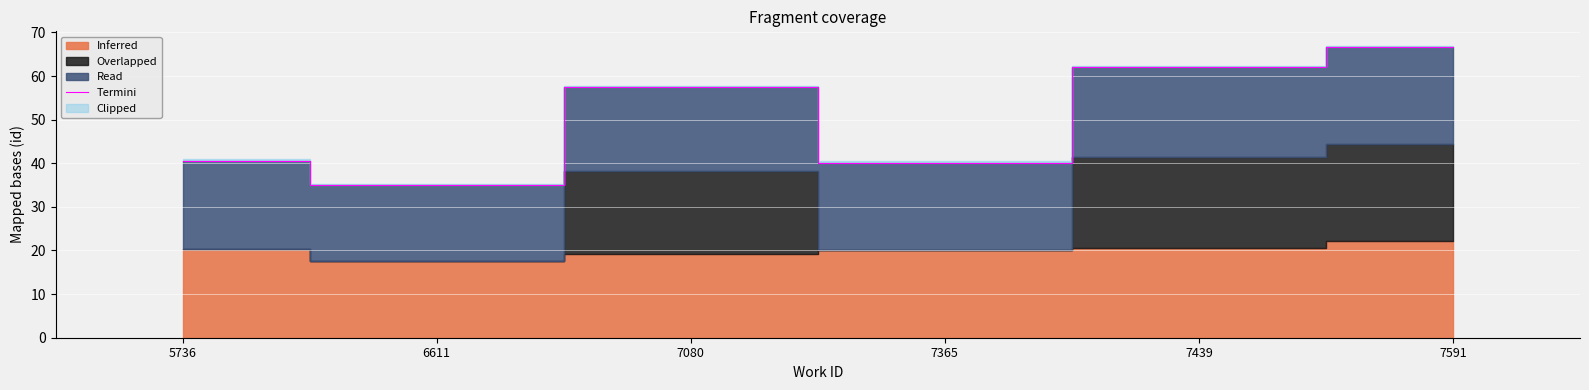

Where is the first local minimum?

6611